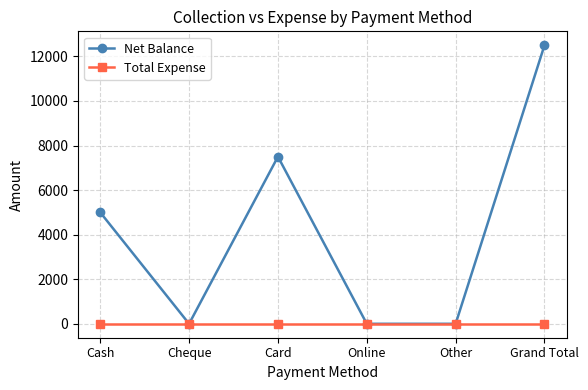

Reading right to left, transcribe all the data shown in this chart.

Net Balance: Grand Total=12500	Other=0	Online=0	Card=7500	Cheque=0	Cash=5000
Total Expense: Grand Total=0	Other=0	Online=0	Card=0	Cheque=0	Cash=0